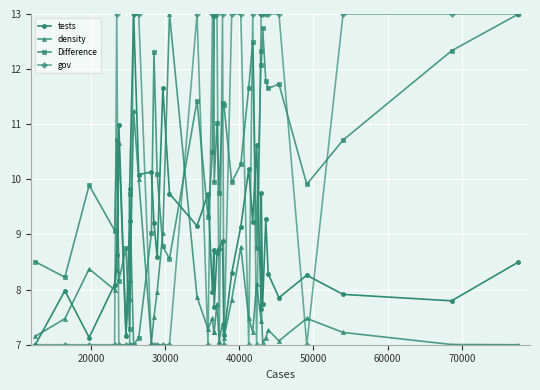

How many interior local peaks does the Difference series have?

13